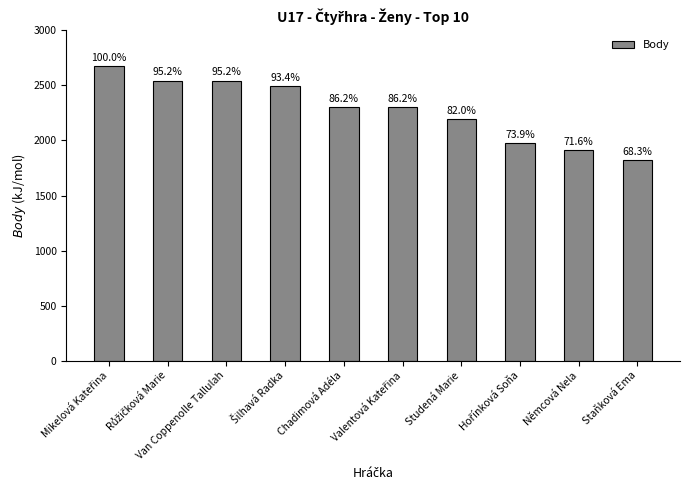

Is it true that the value at Studená Marie is 587?

False